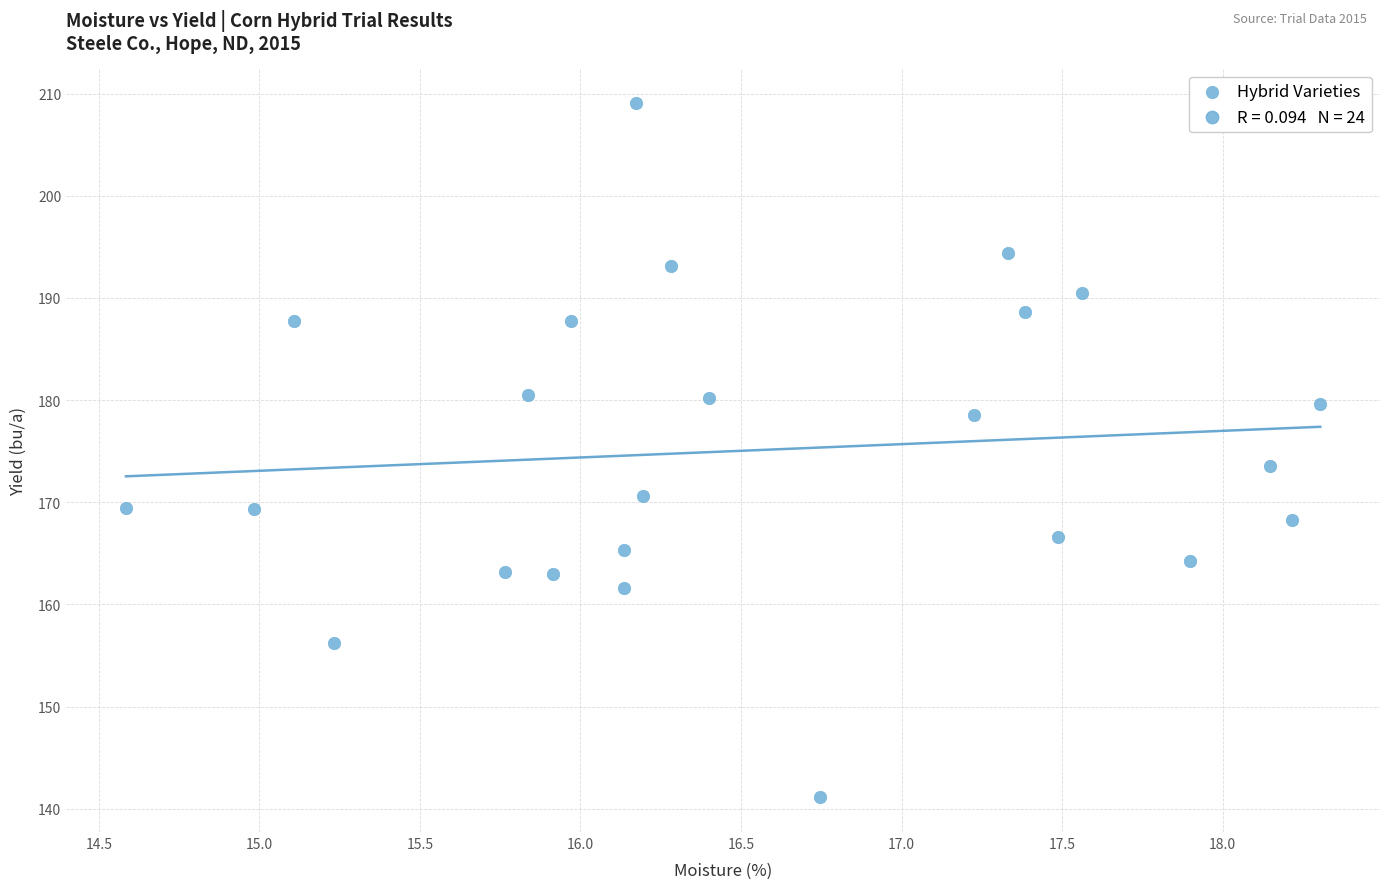

What is the range of X values (max minus min)?

3.7